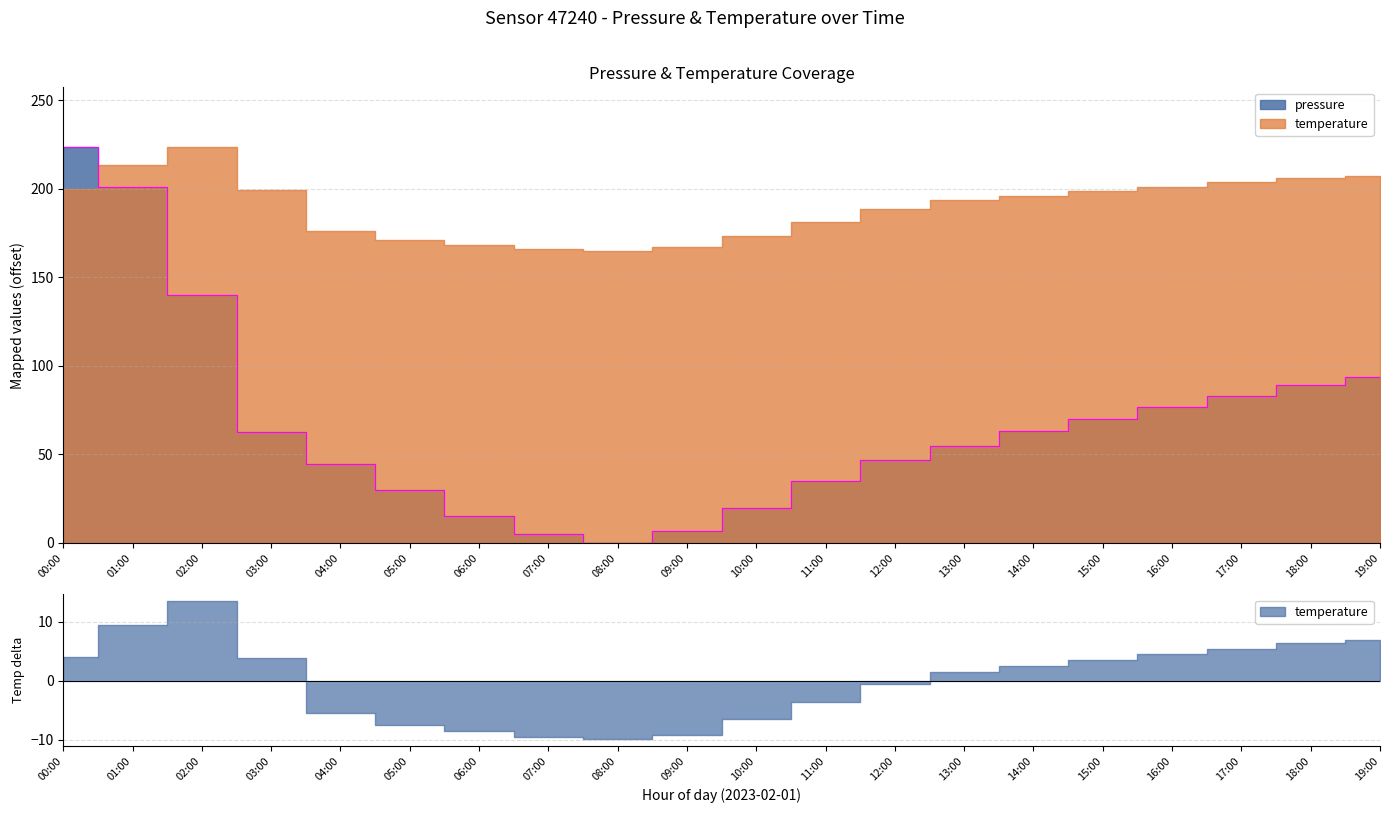

What is the average value?

68.1